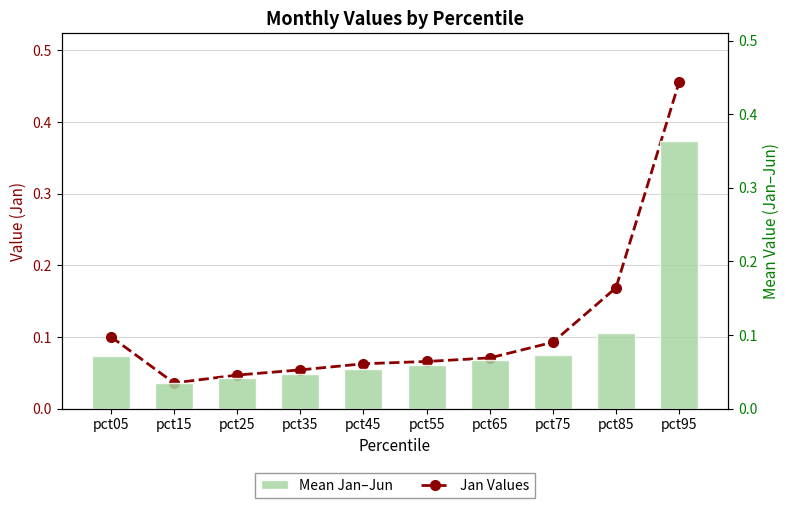

Count the Mean Jan–Jun values in the range 0 to 1.

10